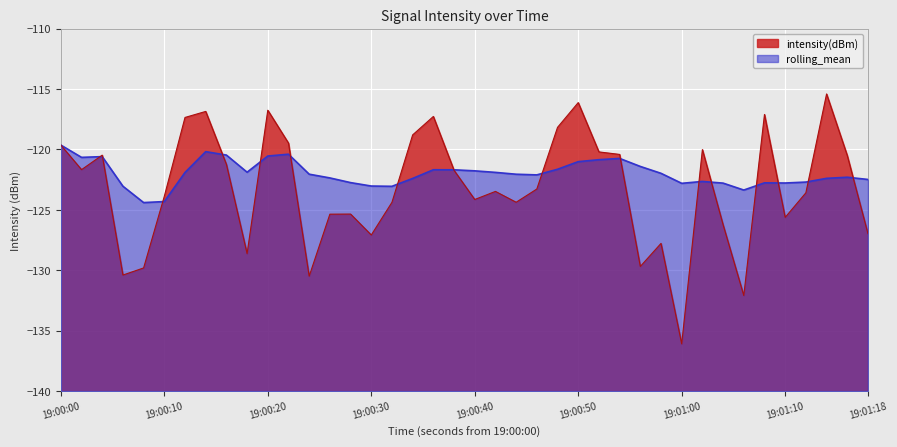

At which label does rolling_mean first exceed -122?

19:00:00